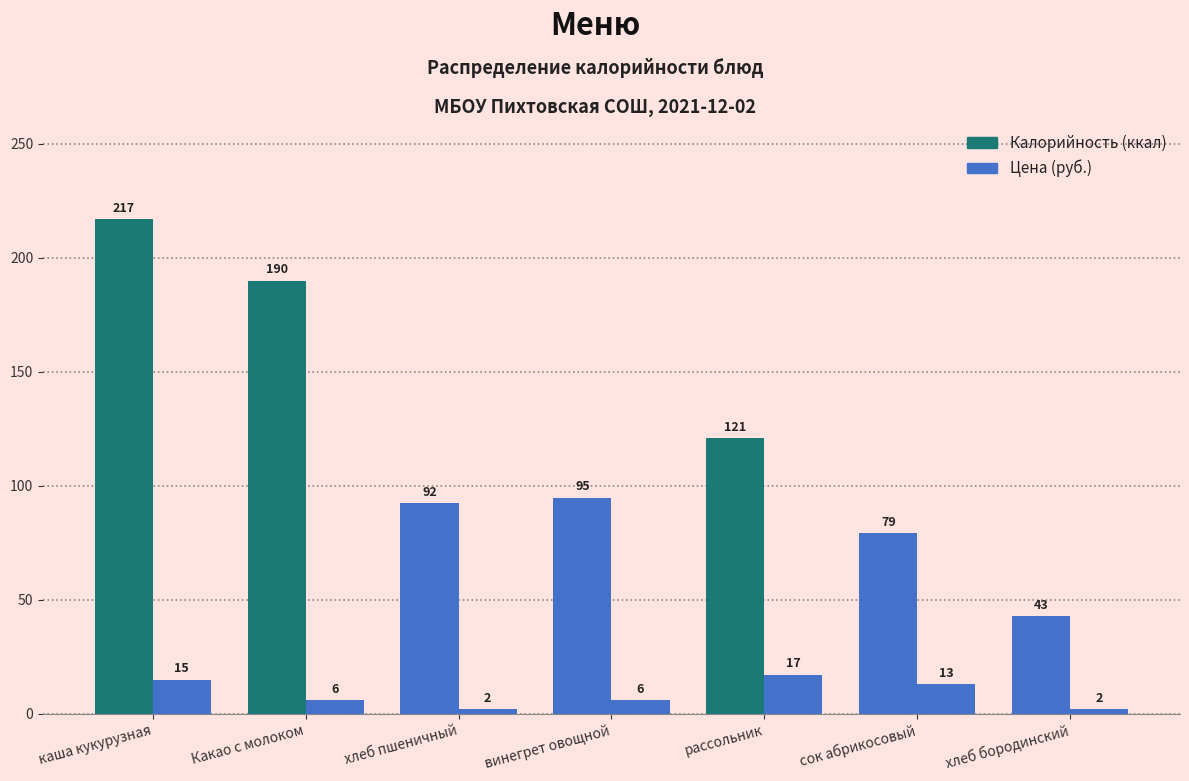

How many series are shown in this chart?

2